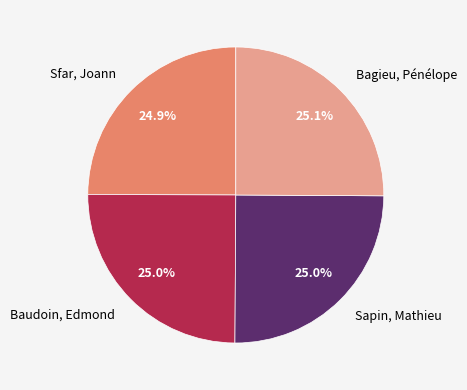

To the nearest percent, what percentage of the pie is Baudoin, Edmond?

25%